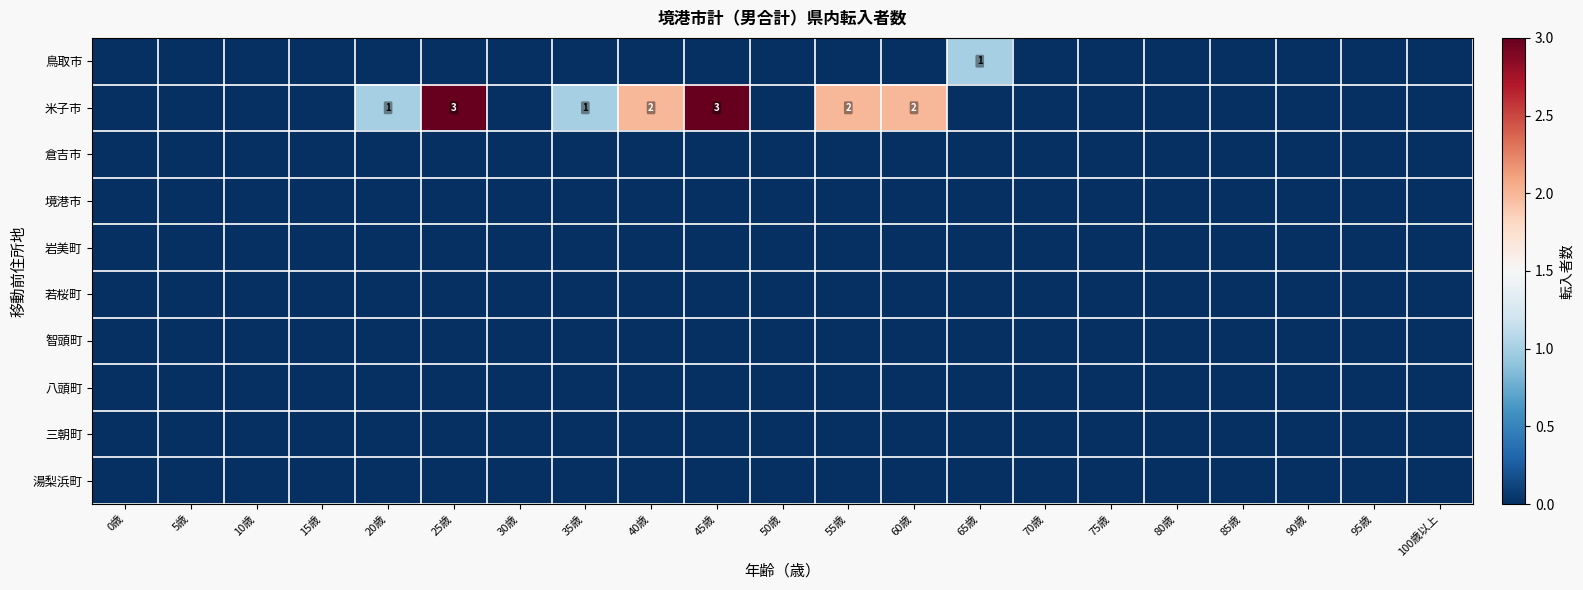

Which label corresponds to the largest value in the chart?

25歳